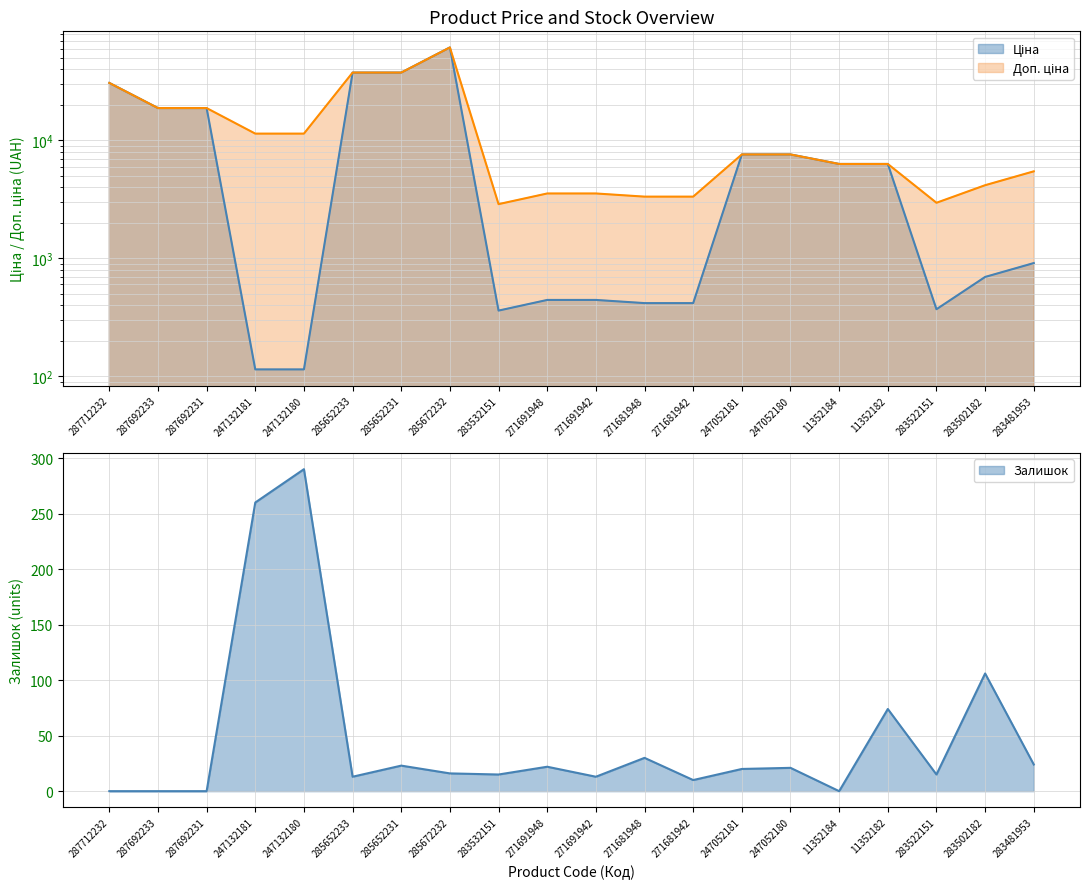

What is the difference between the maximum and second lowest values in the Доп. ціна series?

58478.5